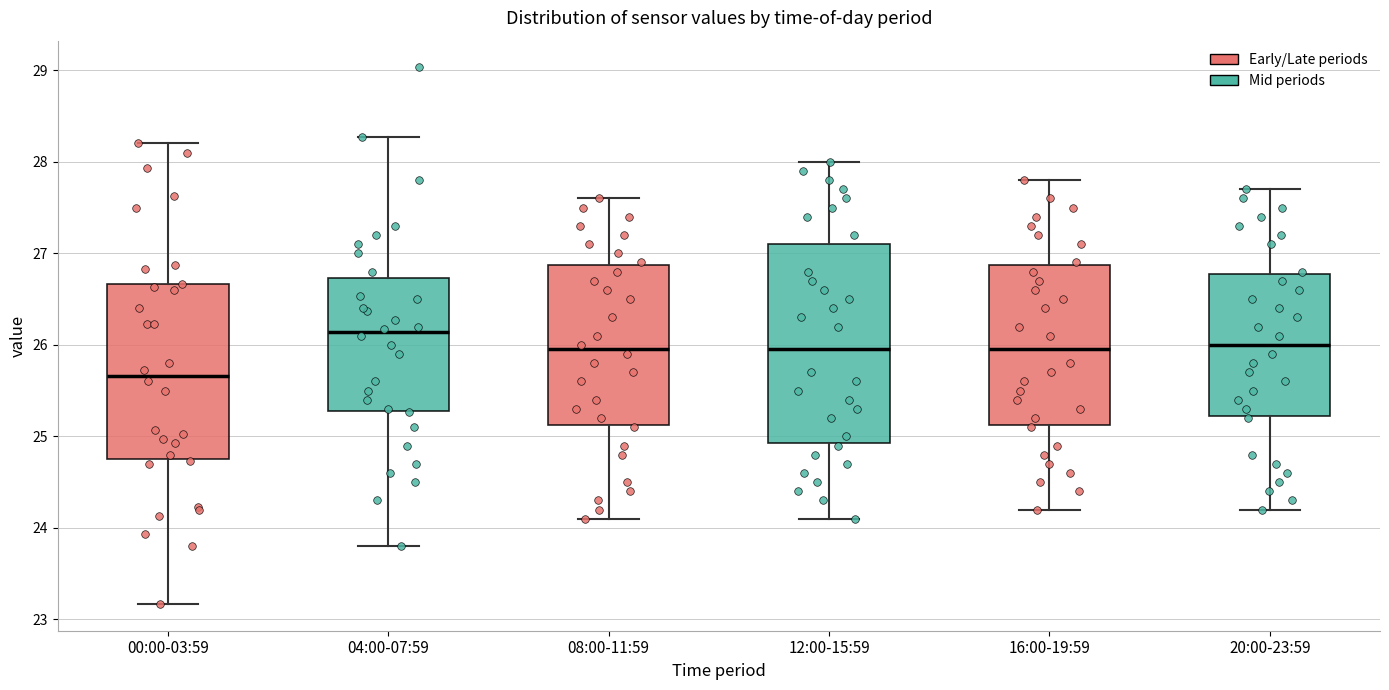

Reading left to right, read every box against the y-axis: the position of its median line, the range the box covers, and the ends of its whiskers. The values are not printed on the chart, so give them approximately, as read against the axis.

00:00-03:59: median 25.7, box 24.7 to 26.7, whiskers 23.2 to 28.2
04:00-07:59: median 26.1, box 25.3 to 26.7, whiskers 23.8 to 28.3
08:00-11:59: median 26.0, box 25.1 to 26.9, whiskers 24.1 to 27.6
12:00-15:59: median 26.0, box 24.9 to 27.1, whiskers 24.1 to 28.0
16:00-19:59: median 26.0, box 25.1 to 26.9, whiskers 24.2 to 27.8
20:00-23:59: median 26.0, box 25.2 to 26.8, whiskers 24.2 to 27.7